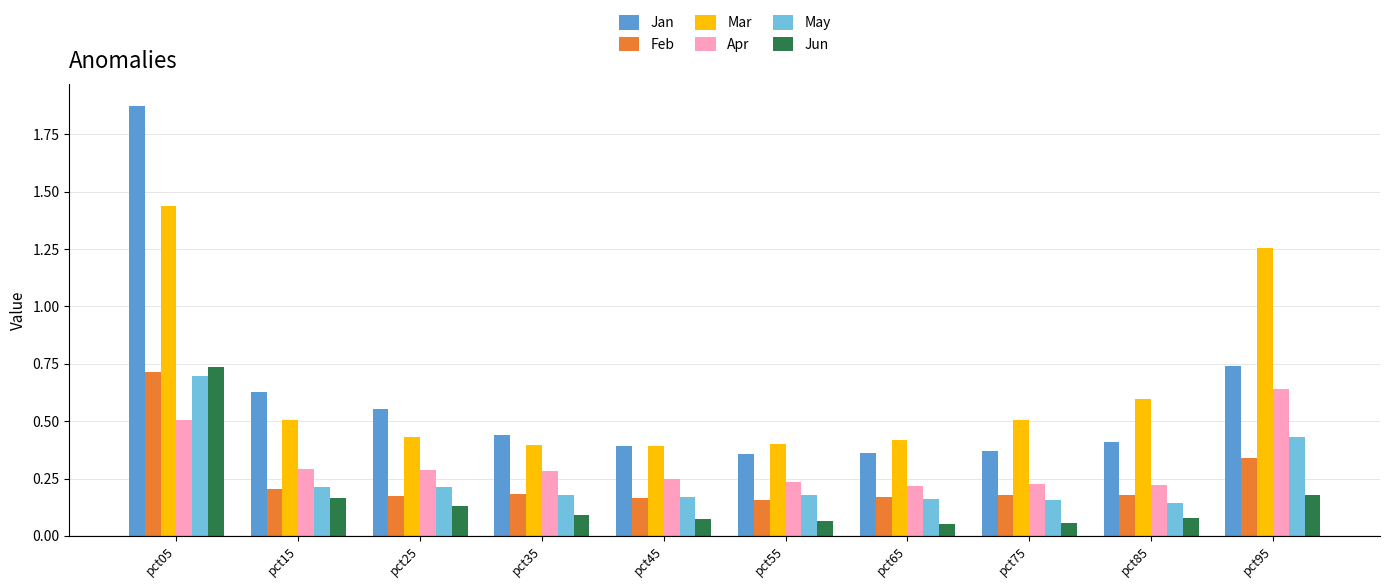

Is it true that Mar equals 0.7 at pct25?

False